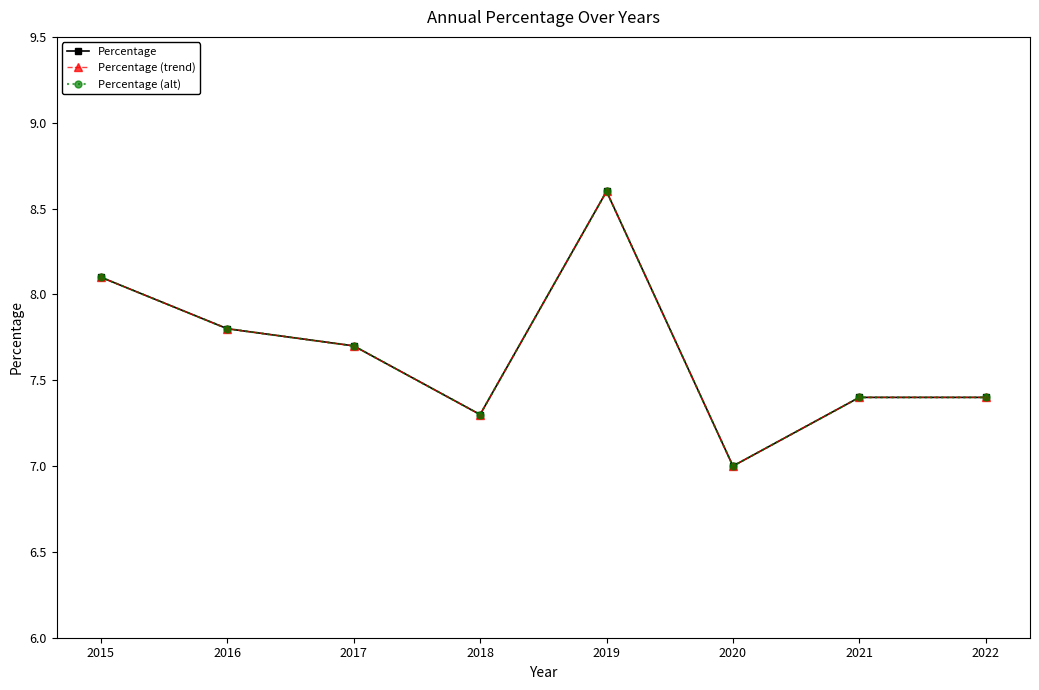

Does the chart display data point markers on the line(s)?

Yes